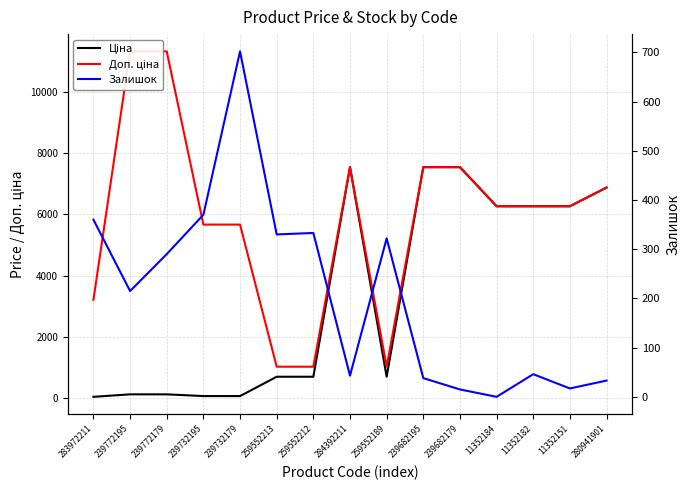

What is the spread (max minus min) of values at 284392211?

7502.9